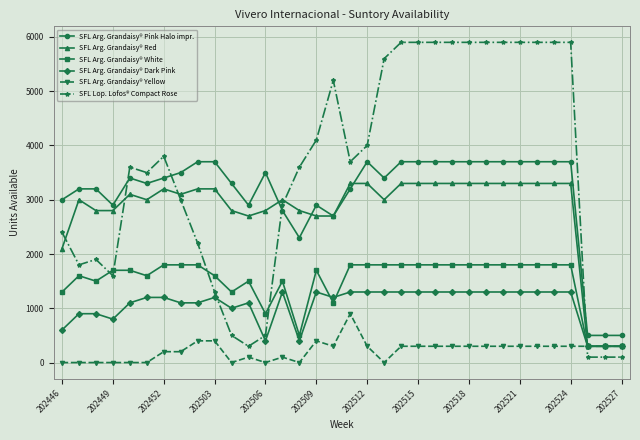

List the series in order of their peak value, highest first.

SFL Lop. Lofos® Compact Rose, SFL Arg. Grandaisy® Pink Halo impr., SFL Arg. Grandaisy® Red, SFL Arg. Grandaisy® White, SFL Arg. Grandaisy® Dark Pink, SFL Arg. Grandaisy® Yellow